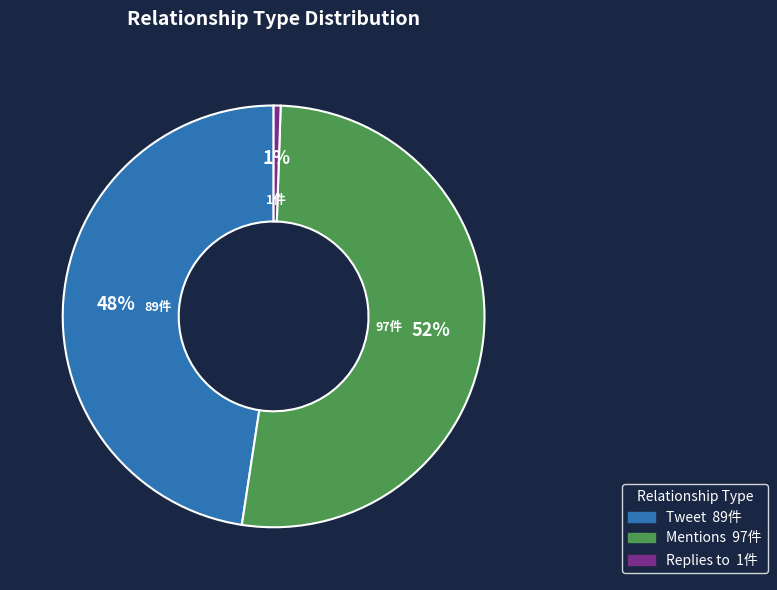

Is the sum of Tweet and Mentions greater than half?

Yes